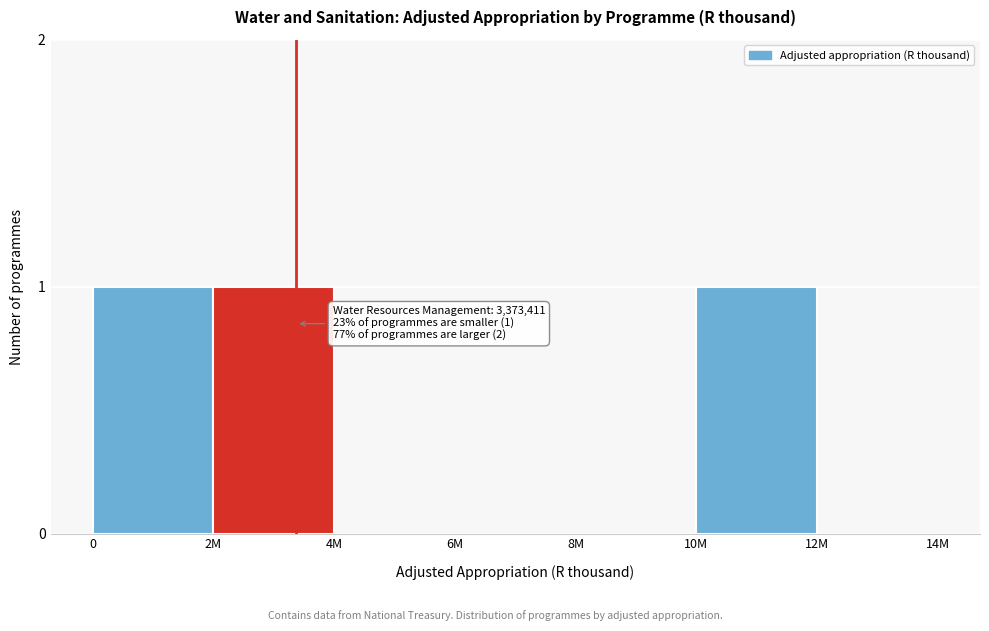

Reading right to left, list all the values displayed in this chart.

12M=0	10M=1	8M=0	6M=0	4M=0	2M=1	0=1